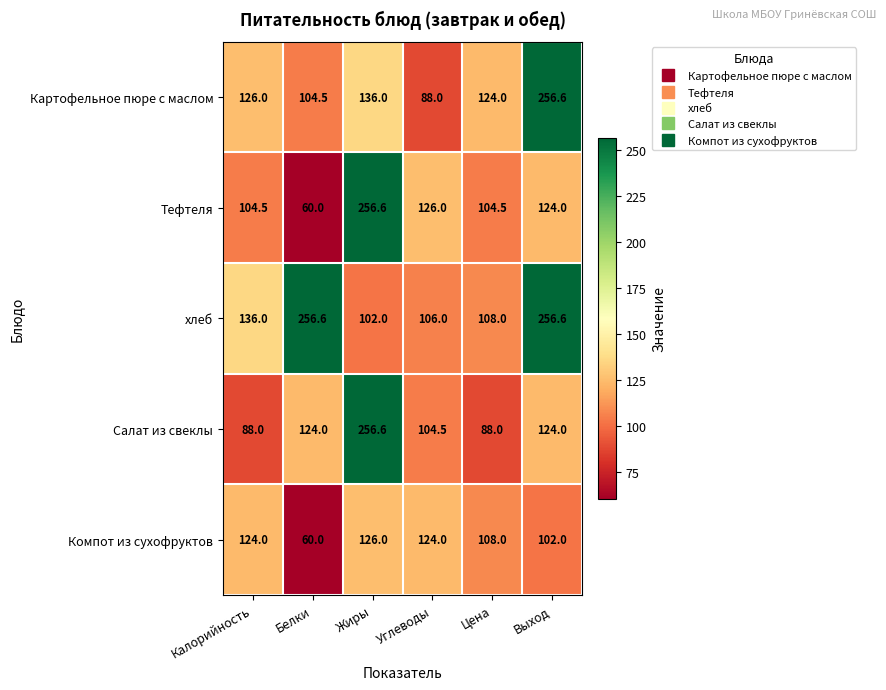

What value does the Картофельное пюре с маслом series have at Цена?

124.0